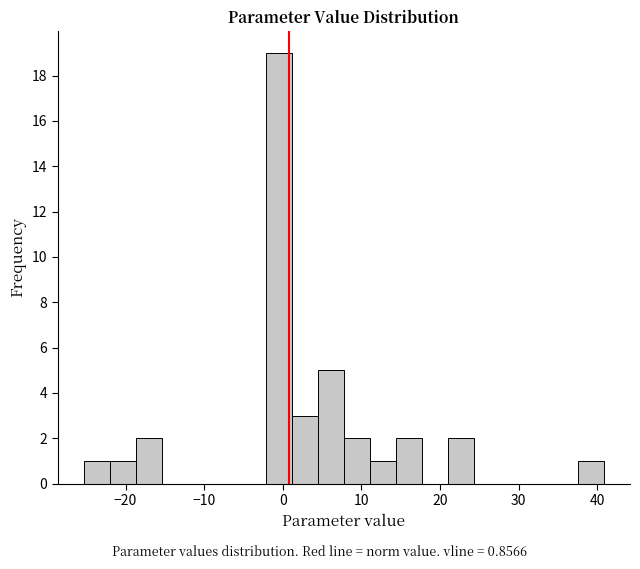

Read against the x-axis, roughly where is the centre of the tallest bar?

0